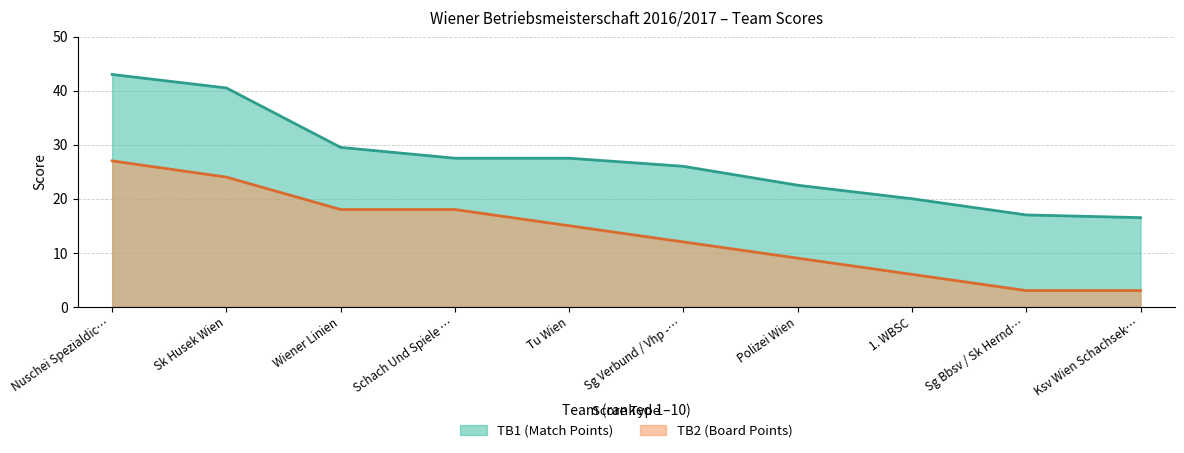

What is the smallest value displayed?

3.0